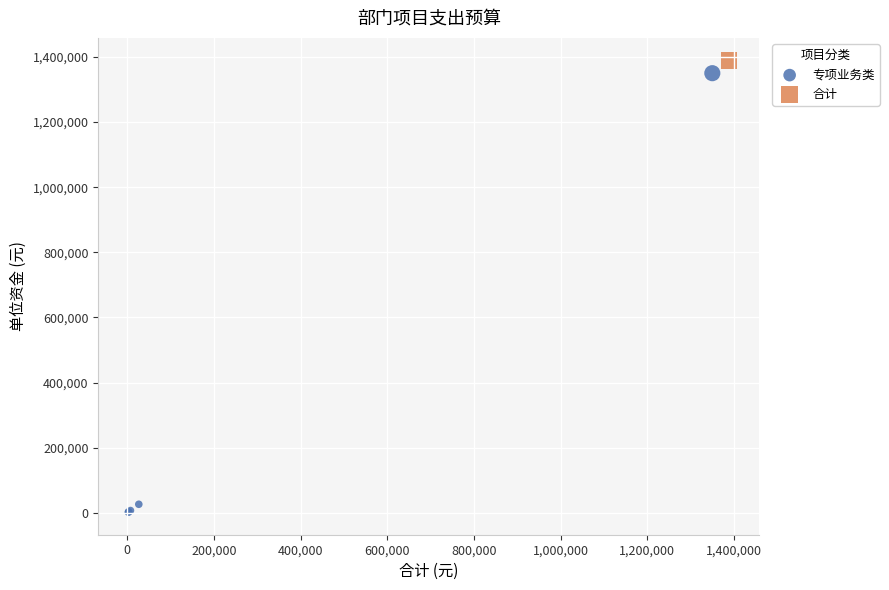

What are all the series names shown in the legend?

专项业务类, 合计